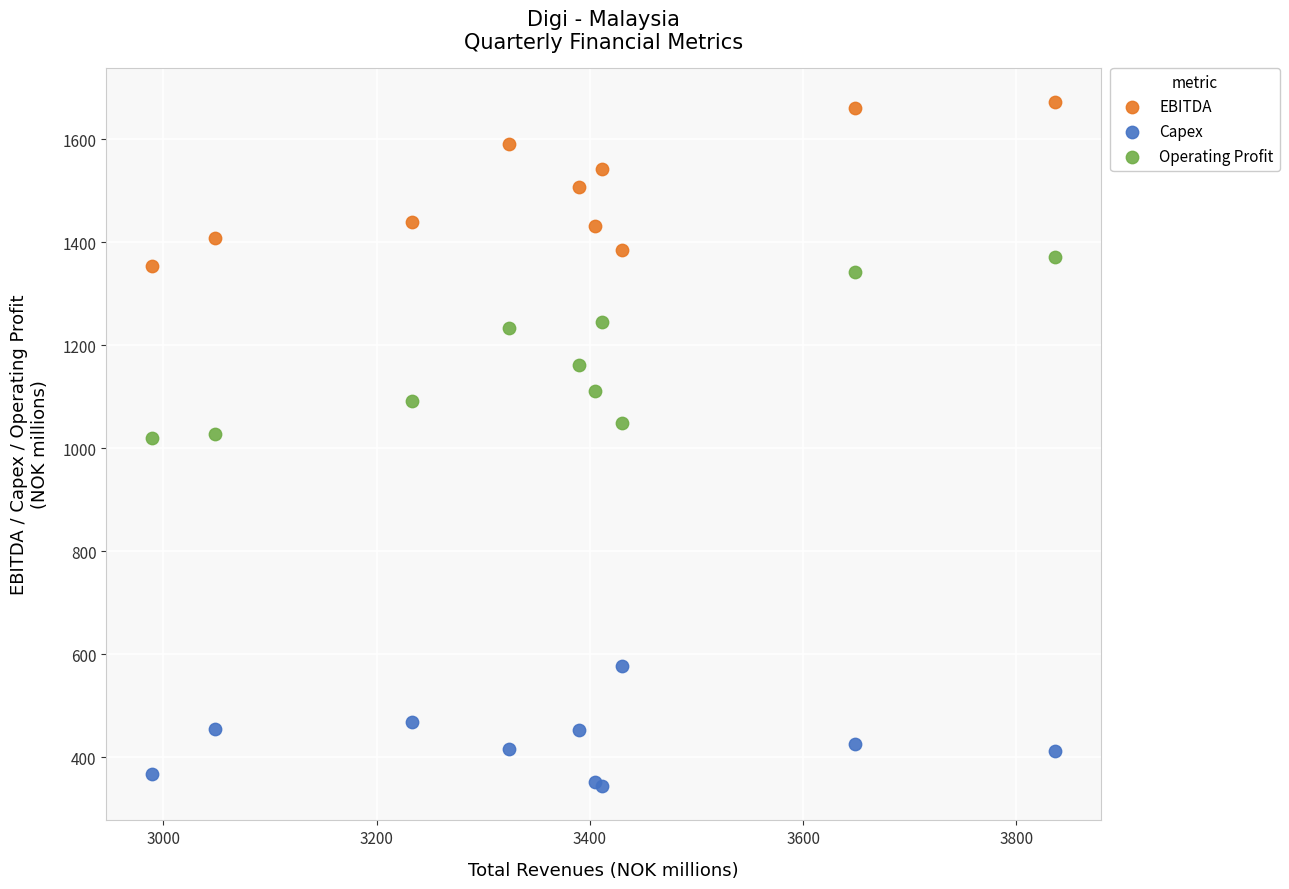

Which series has the largest Y range (max minus min)?

Operating Profit